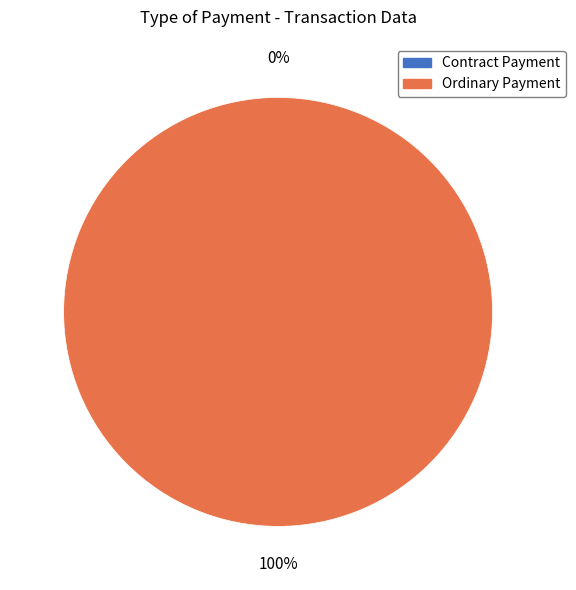

What percentage is NOT represented by Contract Payment?

100.0%